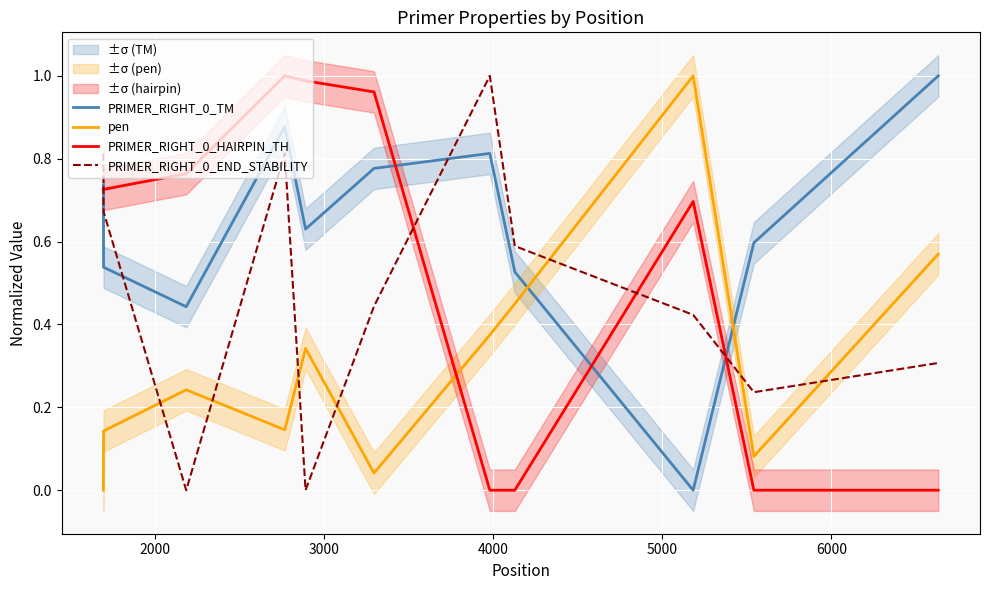

True or false: PRIMER_RIGHT_0_END_STABILITY and PRIMER_RIGHT_0_TM cross at least once.

True